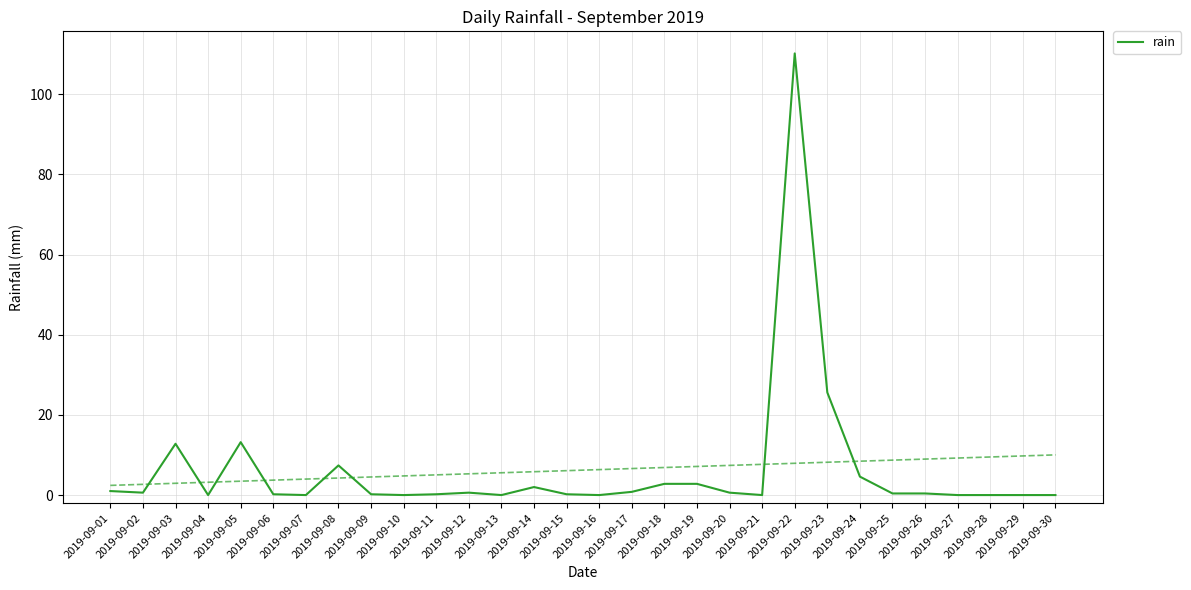

Does the chart have visible grid lines?

Yes